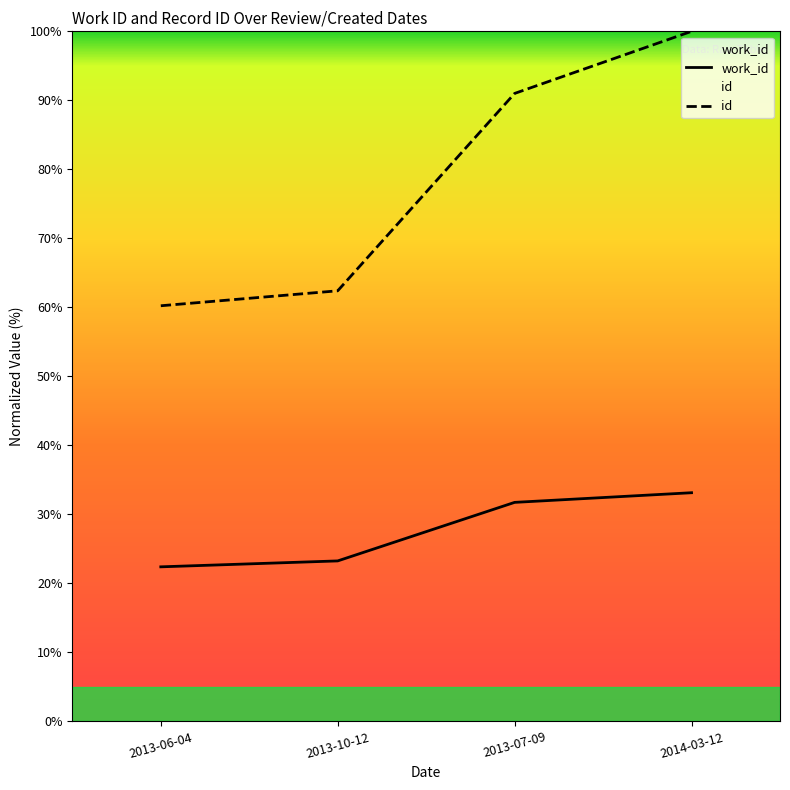

What is the value of the id point at the 4th from the left?

100.0